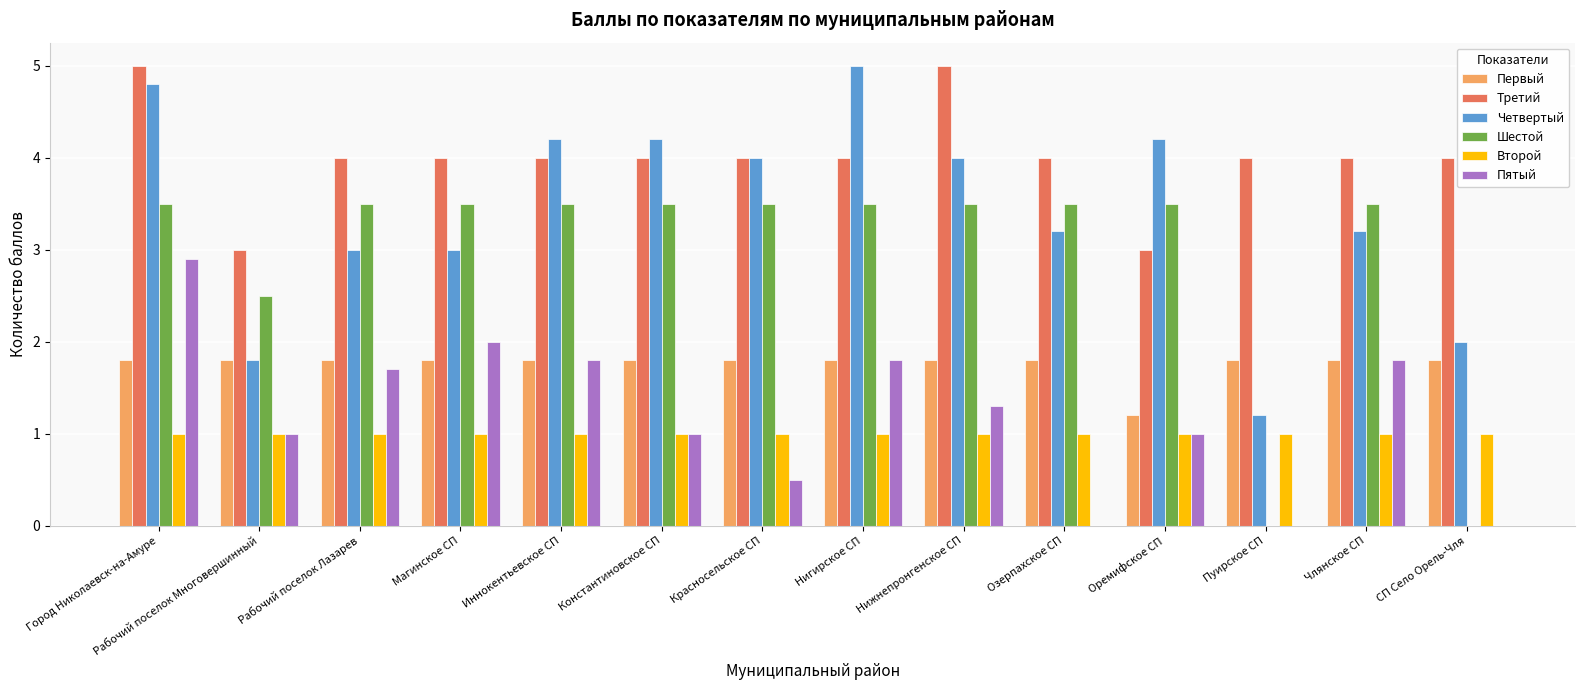

Which series changed the most between Красносельское СП and Нигирское СП?

Пятый